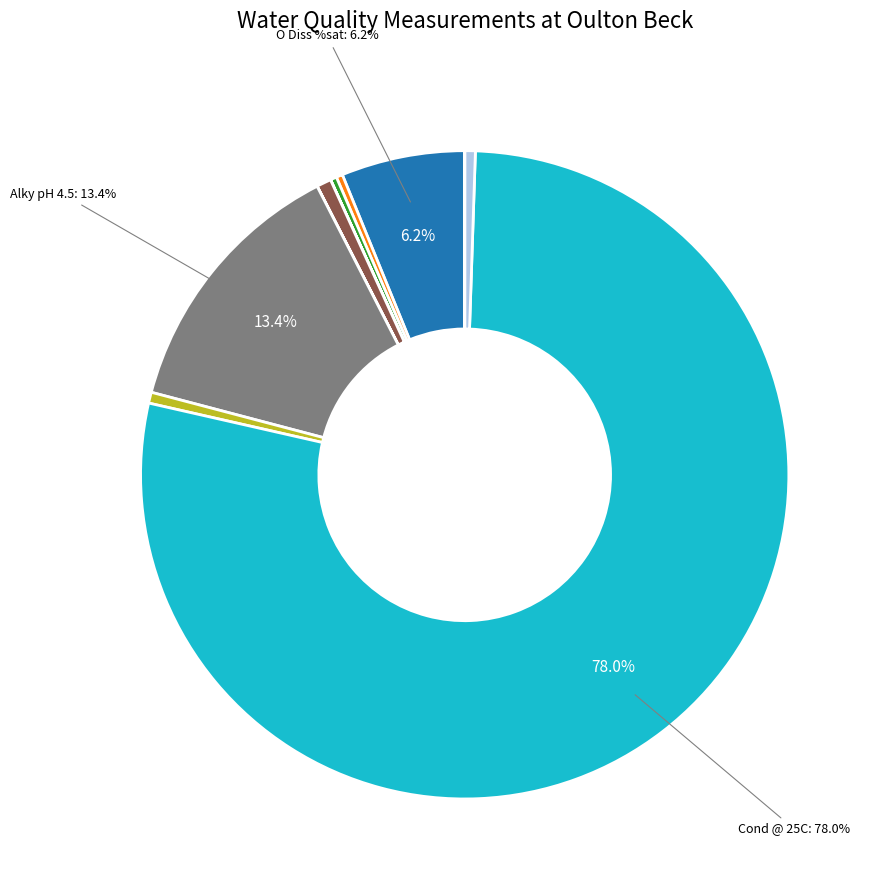

Does any single category account for the majority?

Yes